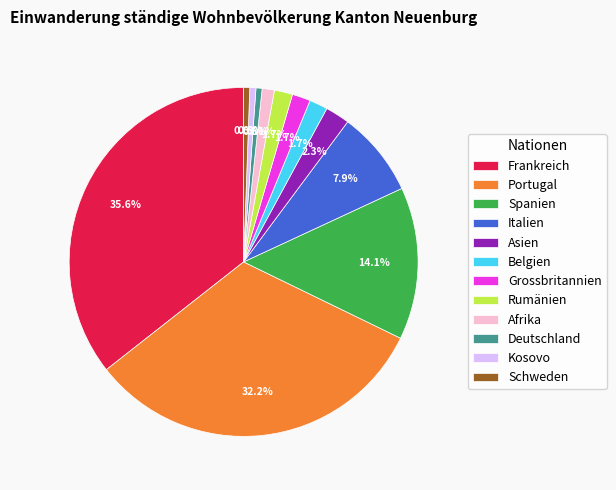

To the nearest percent, what is the average slice percentage?

8%